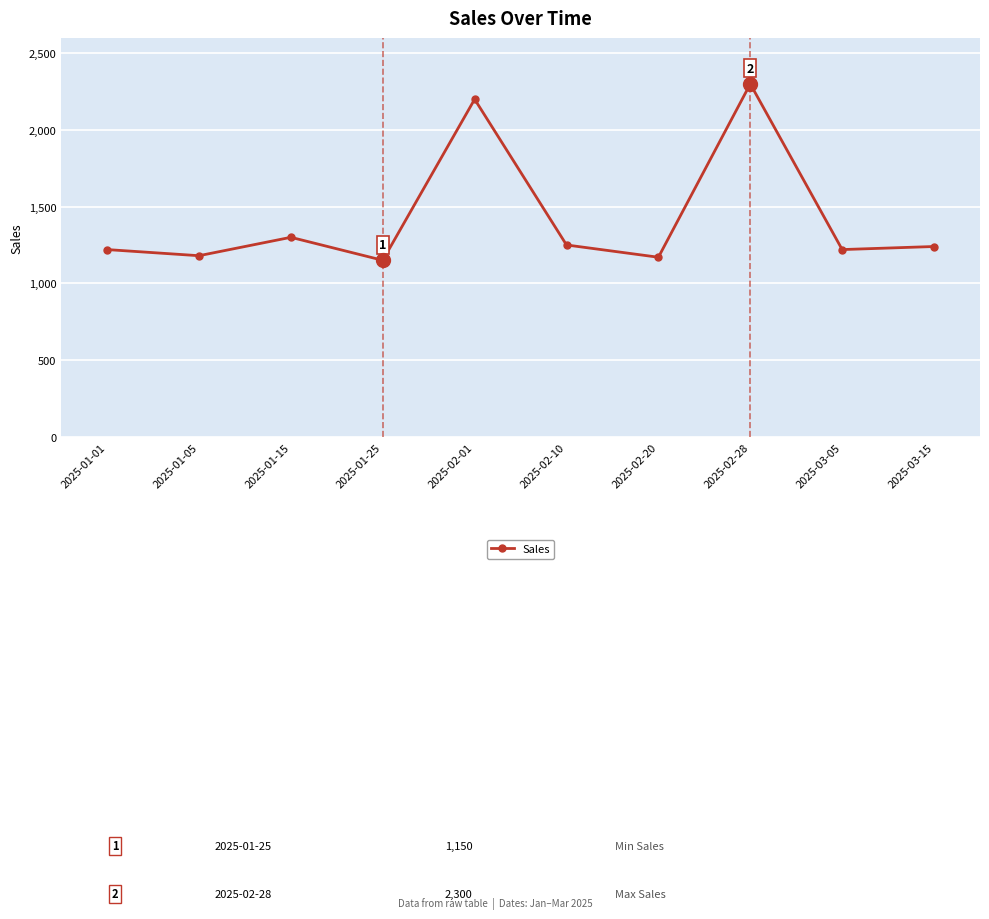

What is the value of the 5th point from the left?

2200